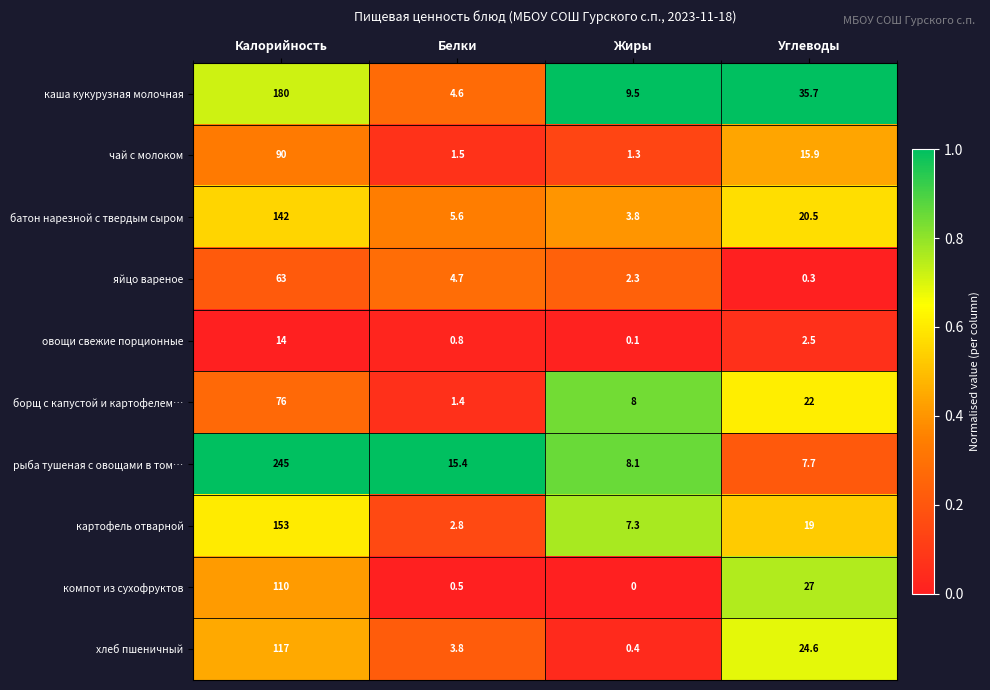

At which label does чай с молоком reach its minimum?

Жиры